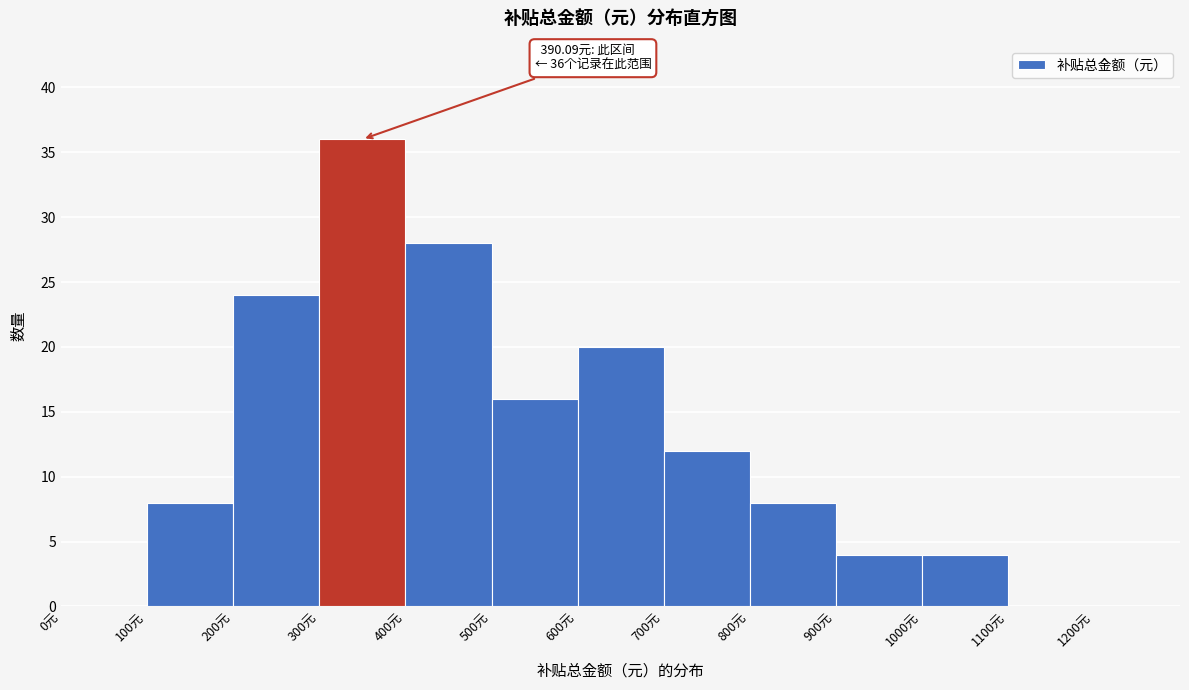

Which range on the x-axis has the tallest bar?

300 to 400